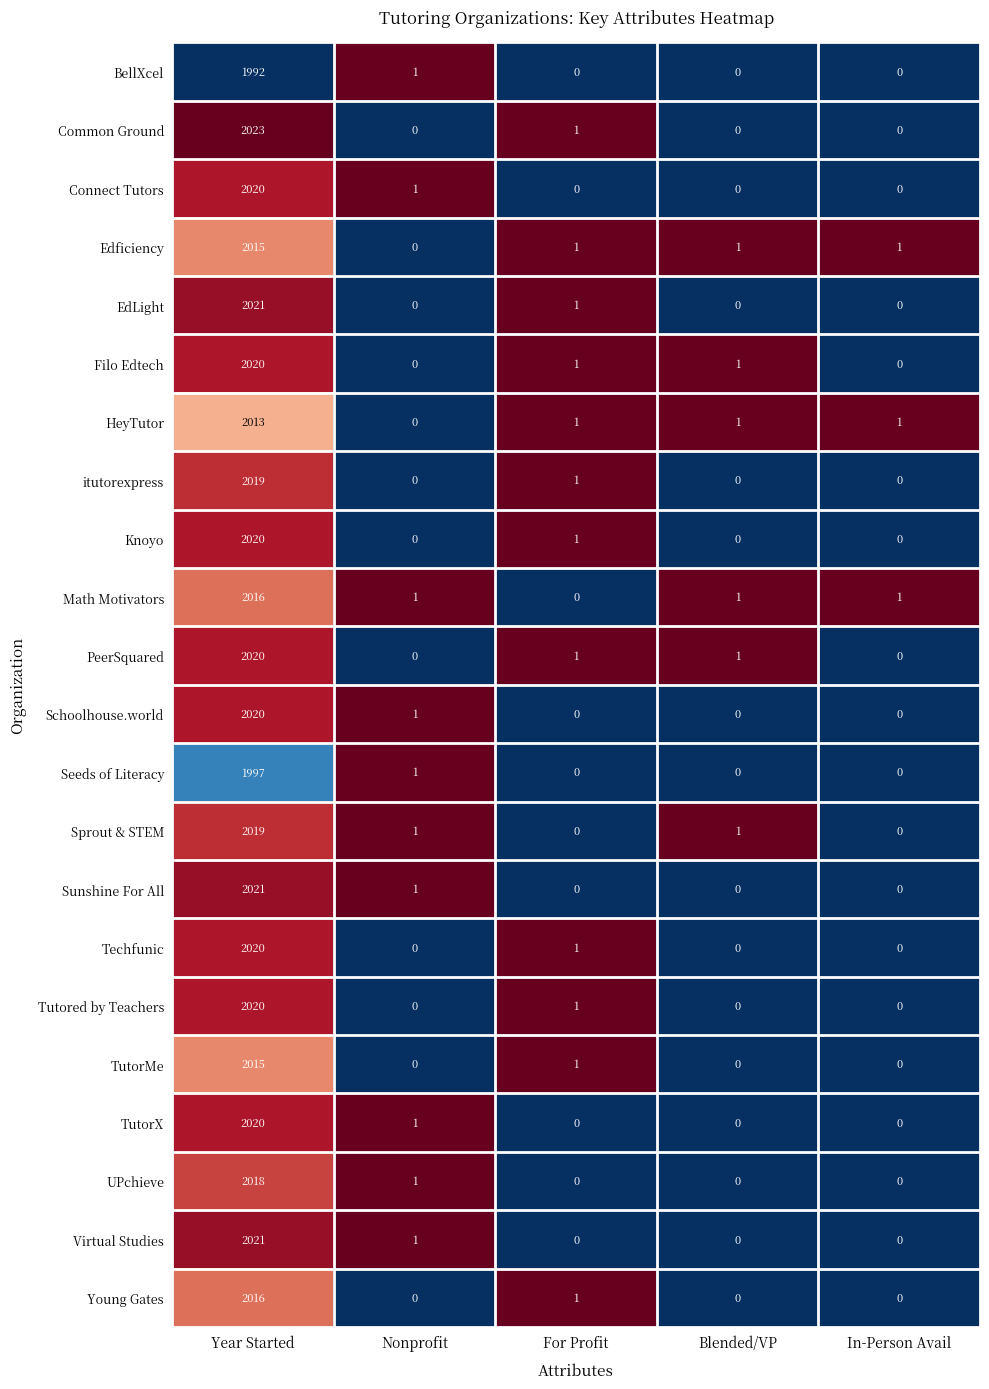

Count the number of data series in this chart.

22